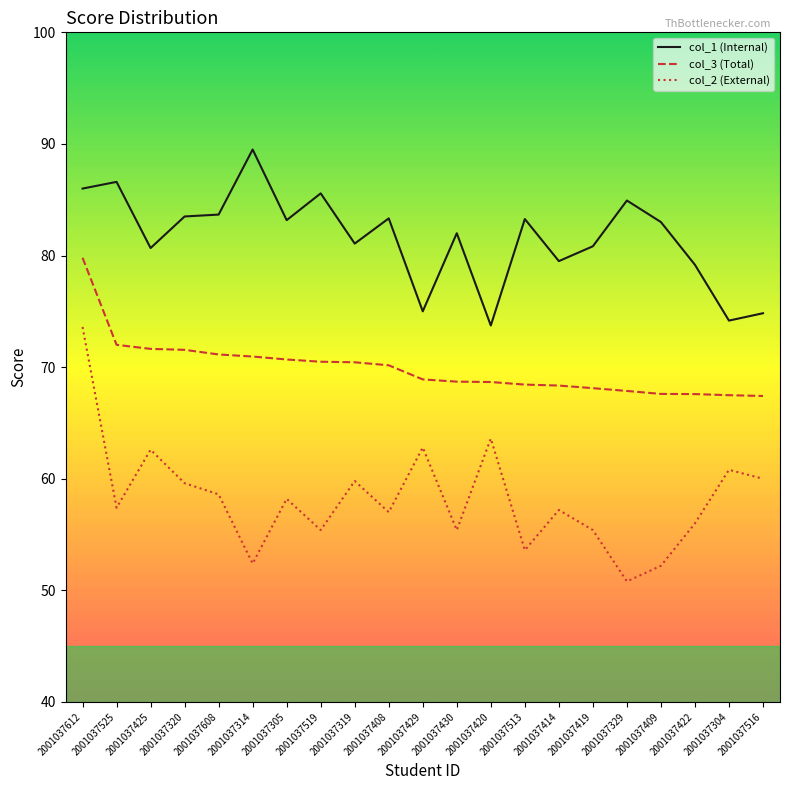

Where is the first local minimum for col_2 (External)?

2001037525